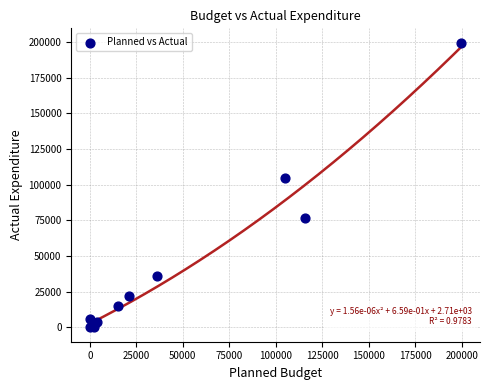

What Y value in the scatter plot is closest to 99811?

104665.8